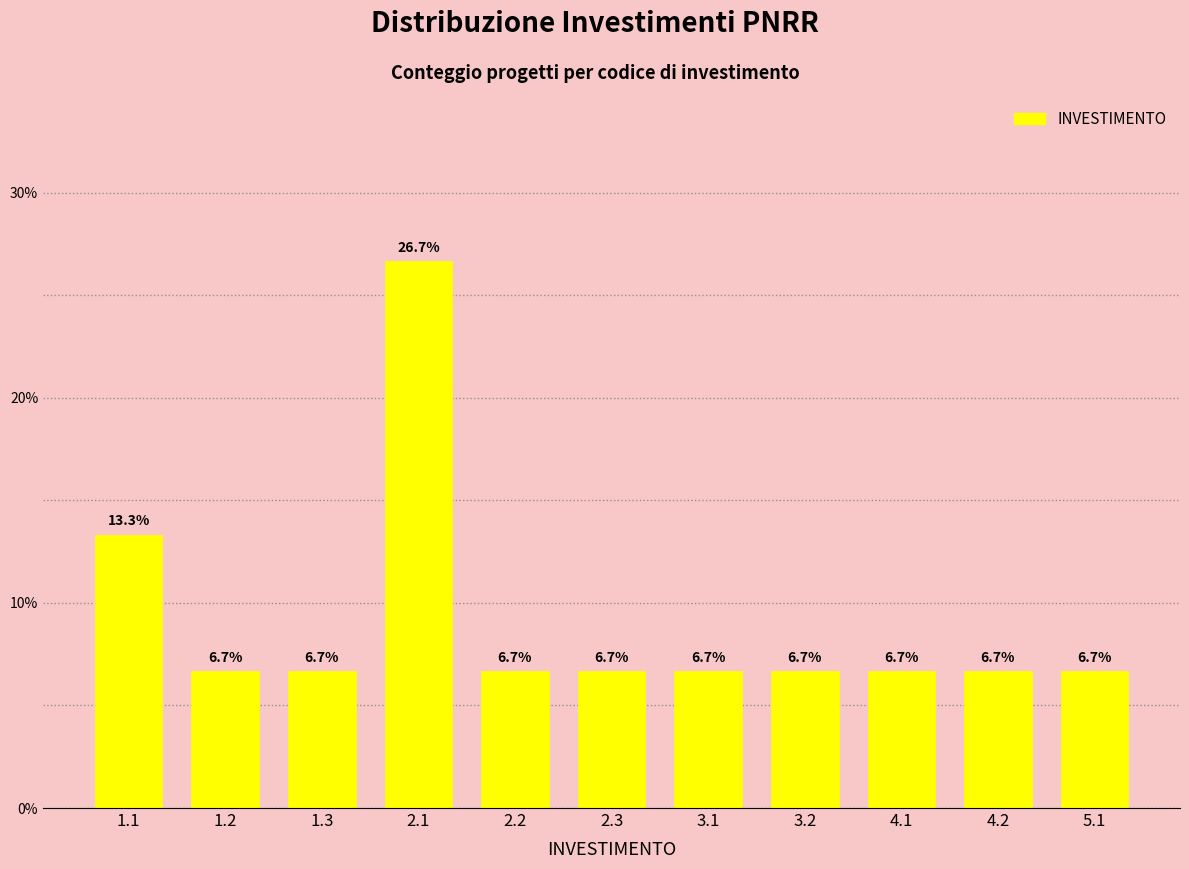

Reading left to right, what are all the values shown in this chart?

1.1=13.3	1.2=6.7	1.3=6.7	2.1=26.7	2.2=6.7	2.3=6.7	3.1=6.7	3.2=6.7	4.1=6.7	4.2=6.7	5.1=6.7